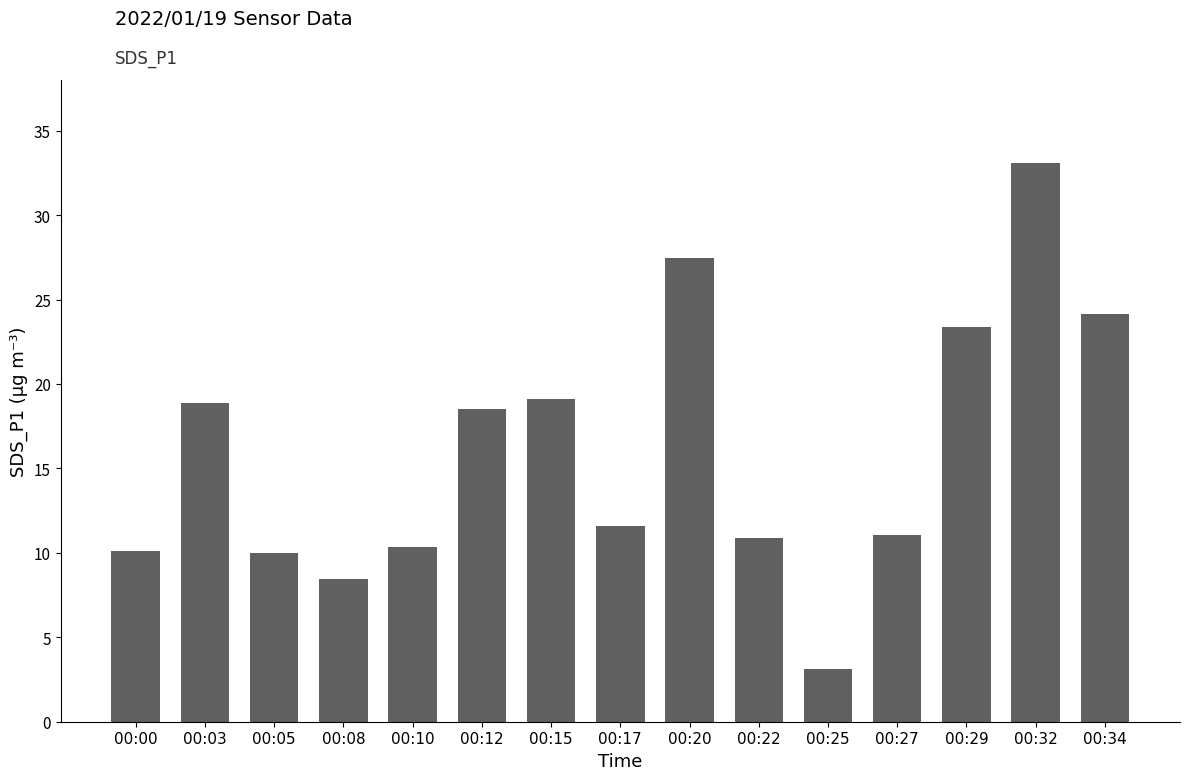

What is the maximum value shown in the chart?

33.1